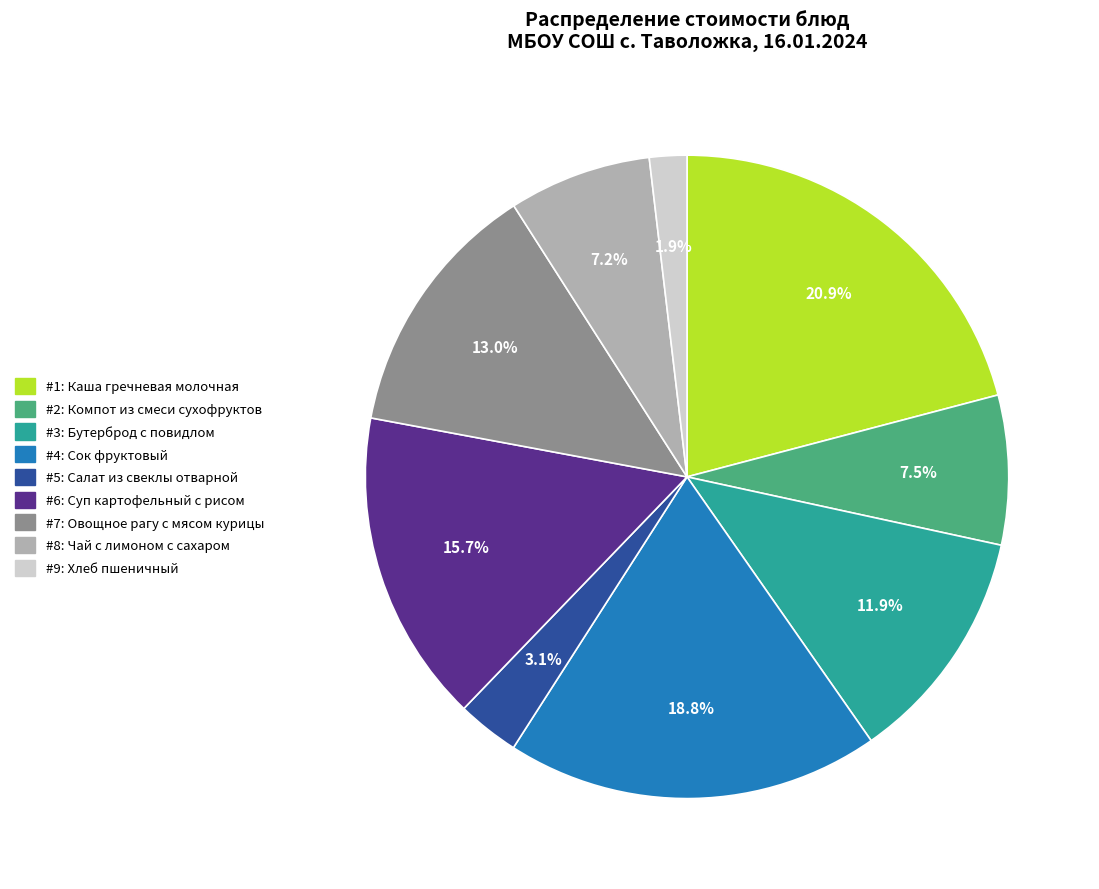

Is there a majority slice in this chart?

No